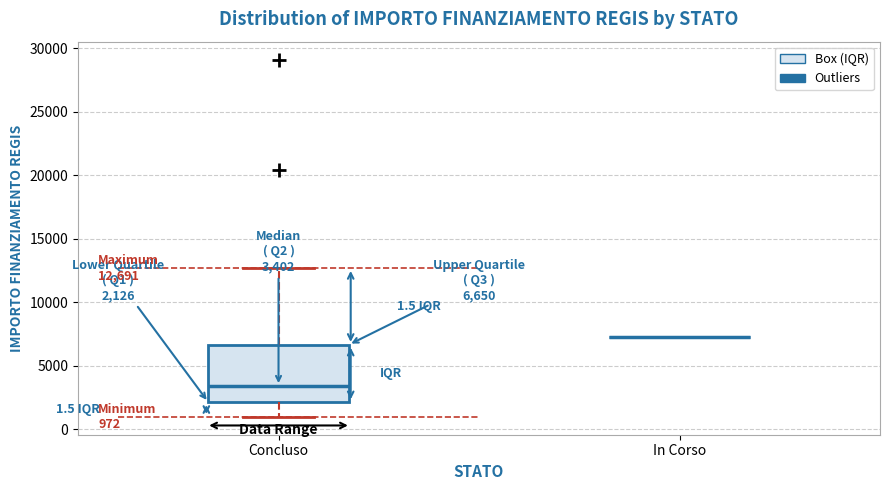

Comparing the boxes themselves (not the whiskers), which one is the tallest?

Concluso